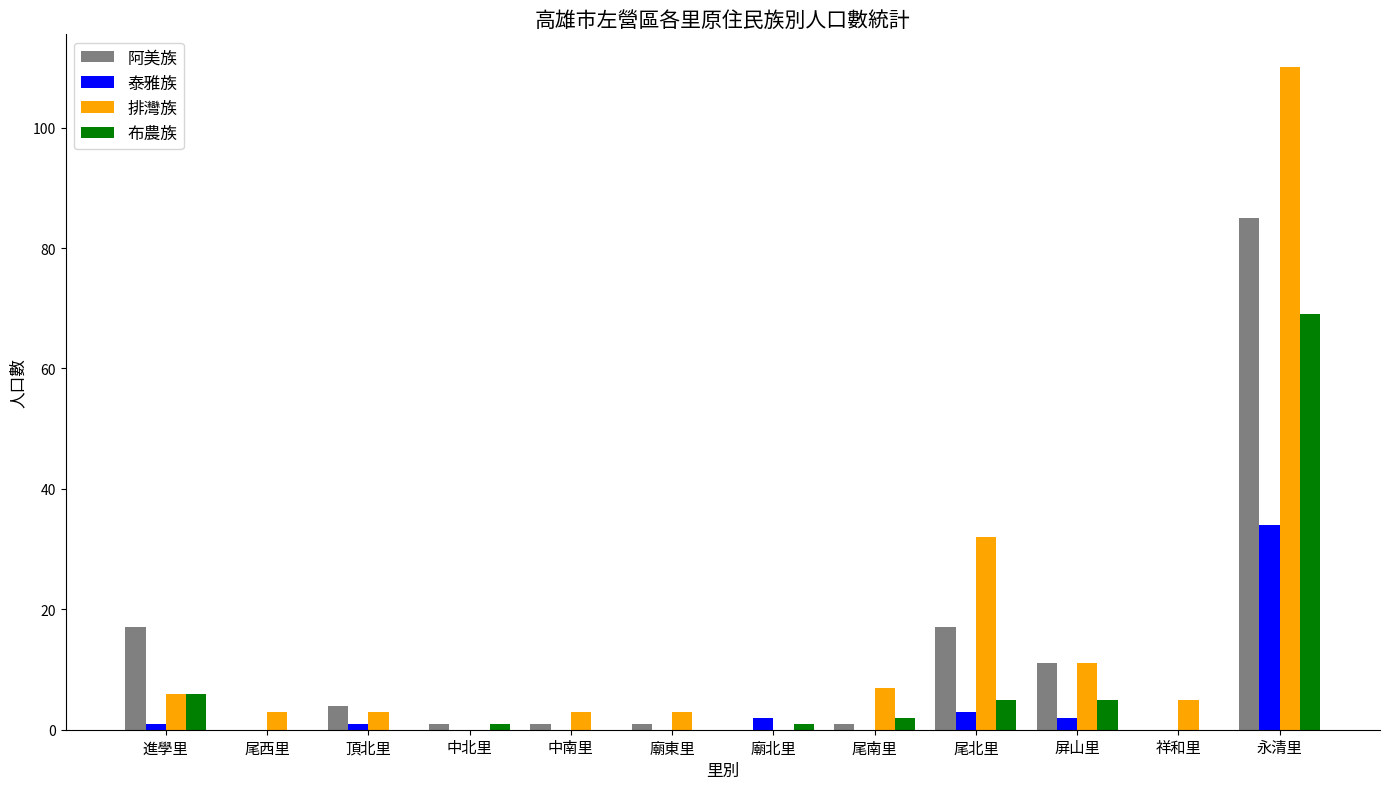

Reading left to right, list all the values displayed in this chart.

阿美族: 17	0	4	1	1	1	0	1	17	11	0	85
泰雅族: 1	0	1	0	0	0	2	0	3	2	0	34
排灣族: 6	3	3	0	3	3	0	7	32	11	5	110
布農族: 6	0	0	1	0	0	1	2	5	5	0	69